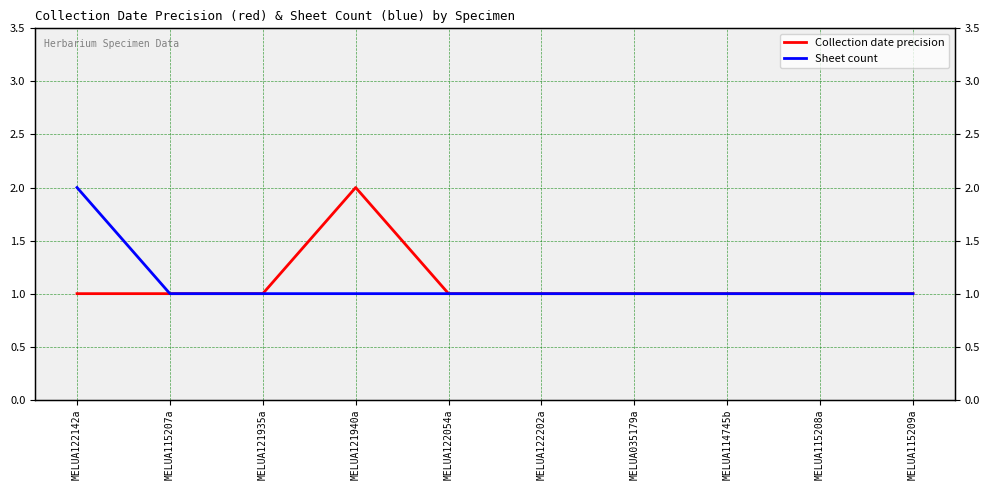

Does the chart have visible grid lines?

Yes